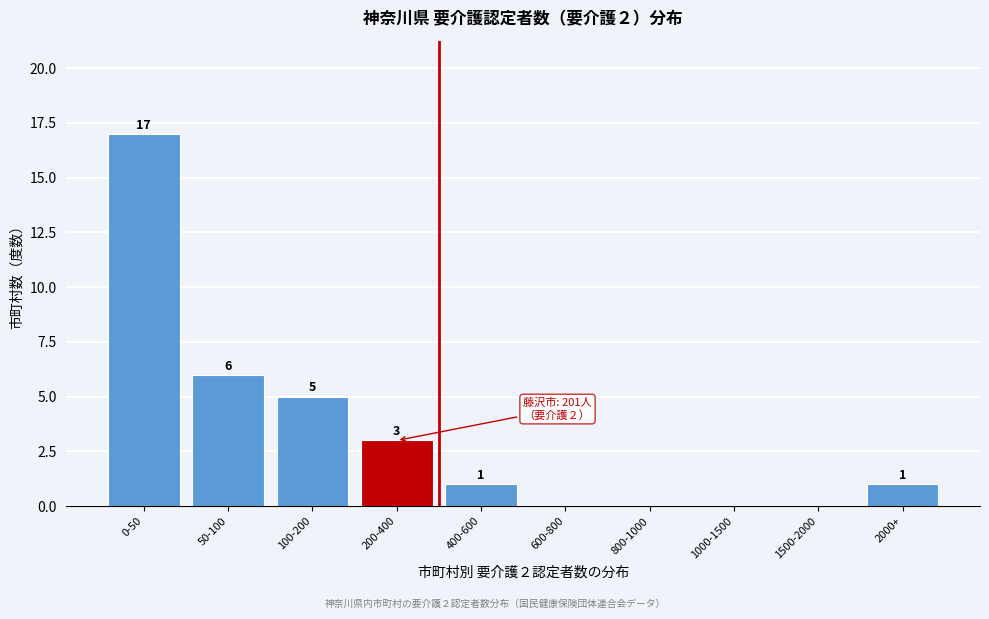

Reading left to right, transcribe all the data shown in this chart.

0-50=17	50-100=6	100-200=5	200-400=3	400-600=1	600-800=0	800-1000=0	1000-1500=0	1500-2000=0	2000+=1